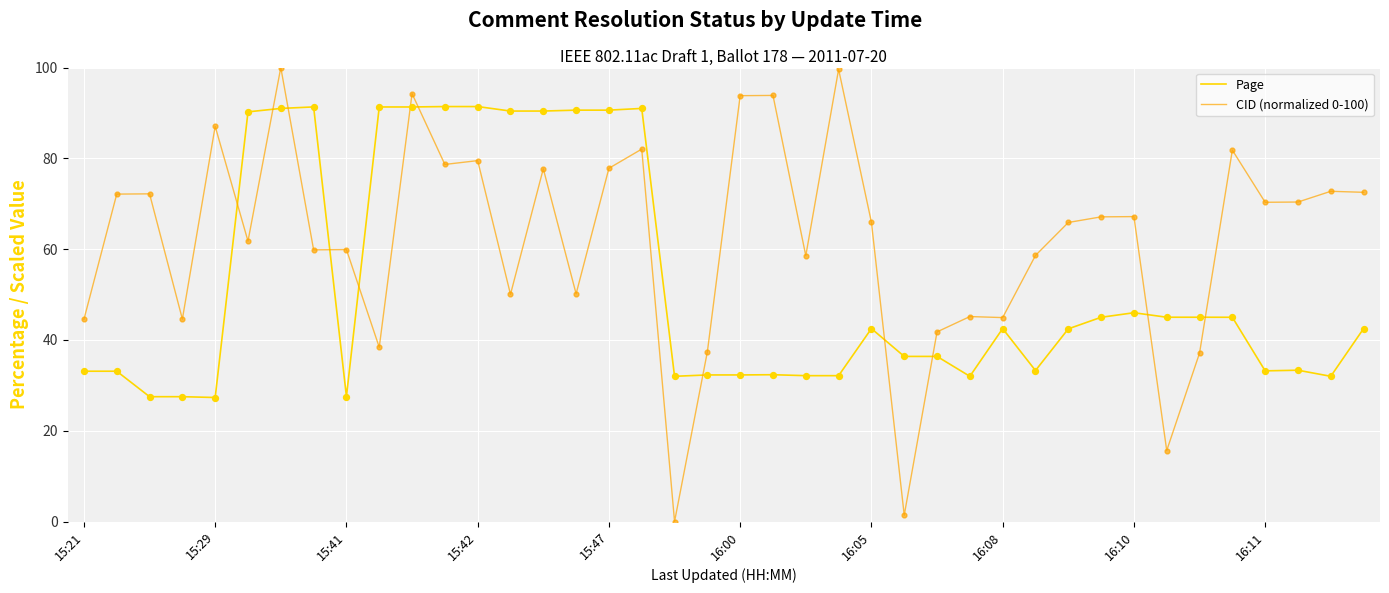

Which series has the largest total across all categories?

CID (normalized 0-100)